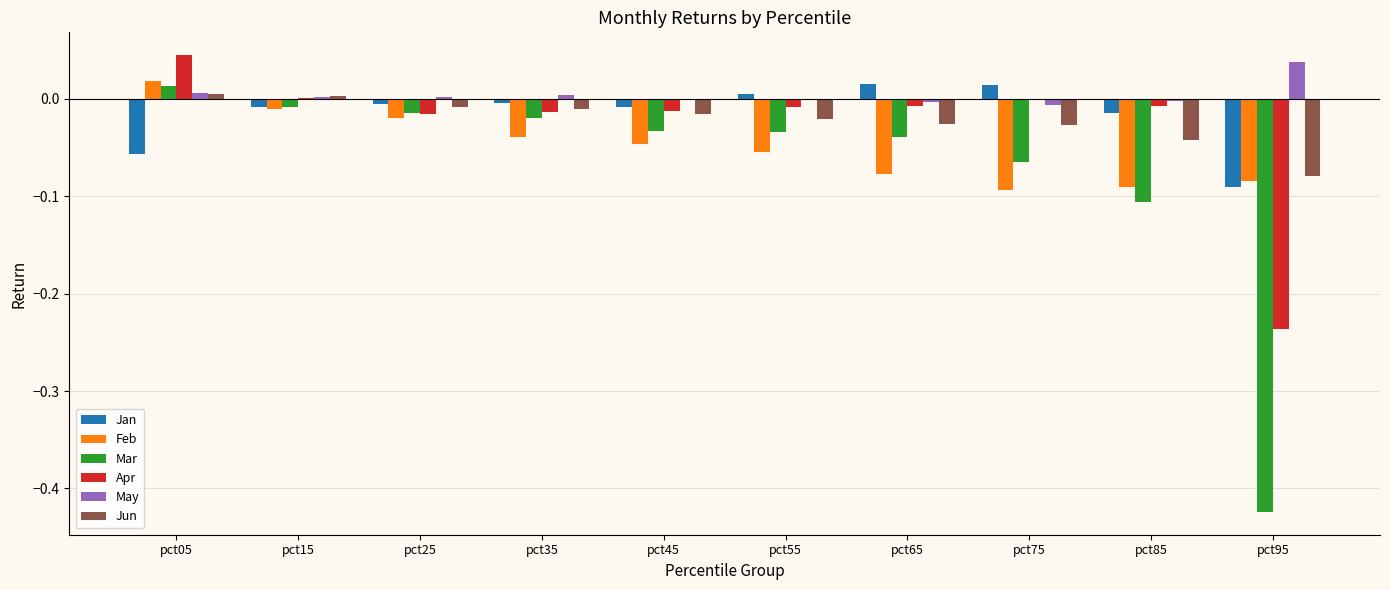

Is it true that Apr equals -0.0 at pct55?

True